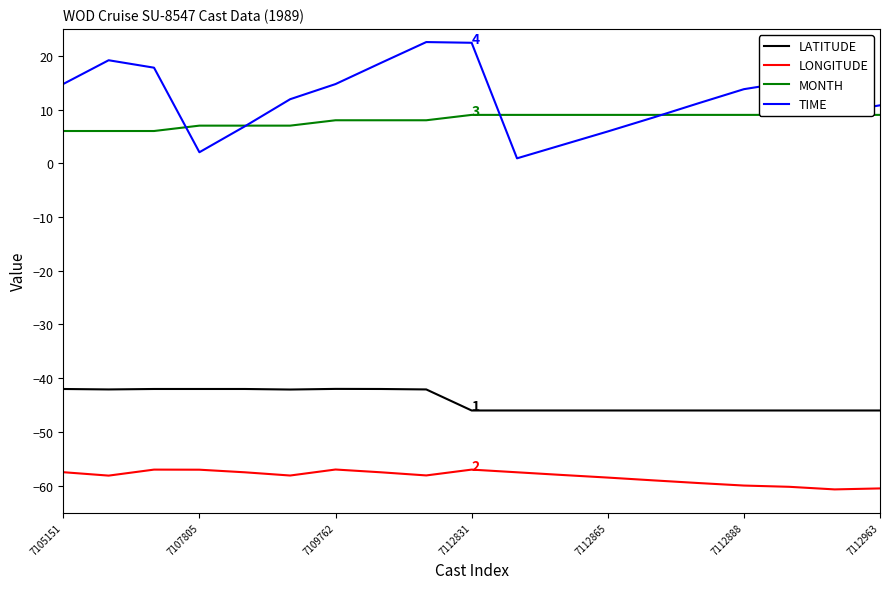

List the series in order of their peak value, lowest first.

LONGITUDE, LATITUDE, MONTH, TIME